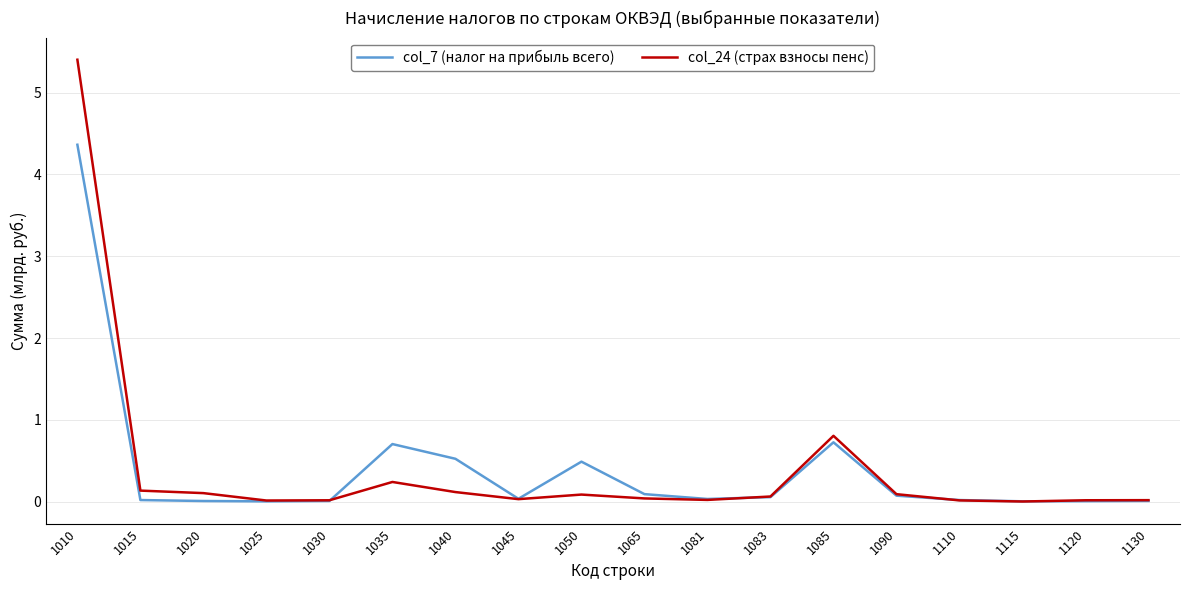

The col_7 (налог на прибыль всего) series shows 0.5 at 1050. True or false?

True